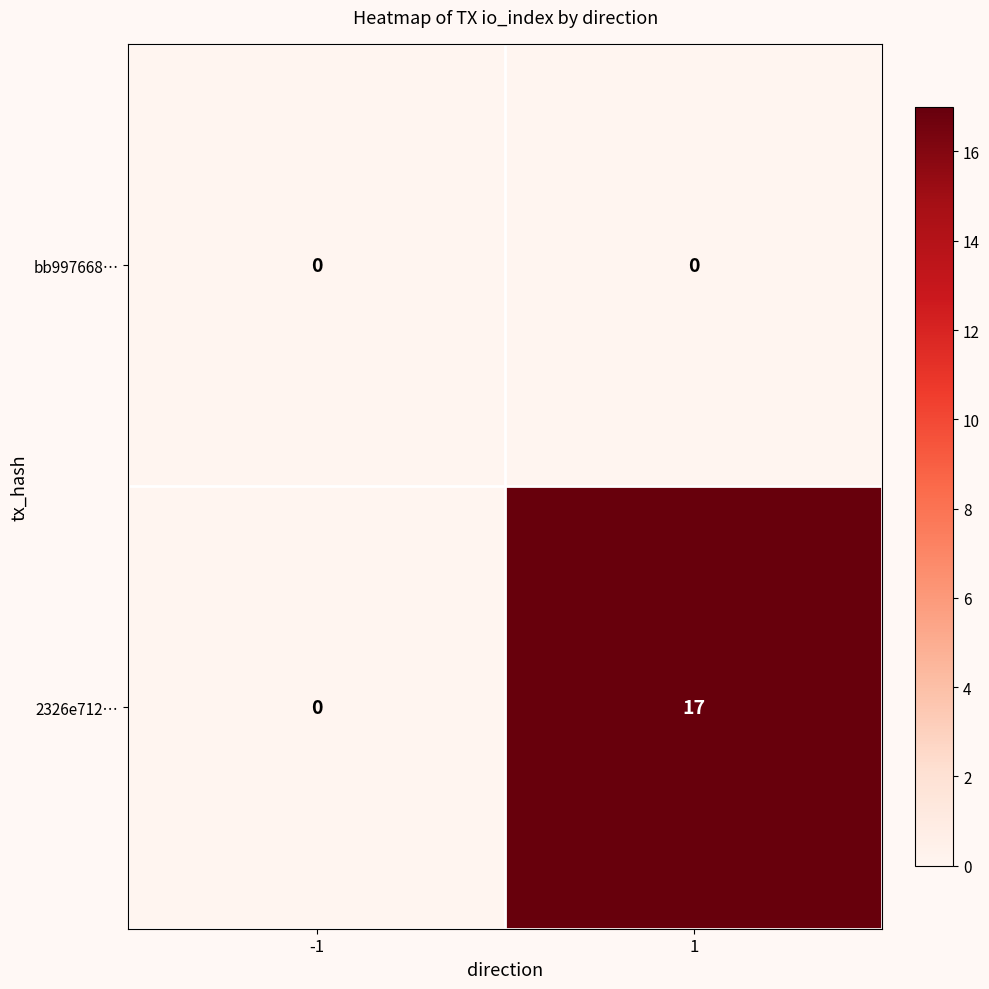

Which series has the largest range (max minus min)?

2326e712…